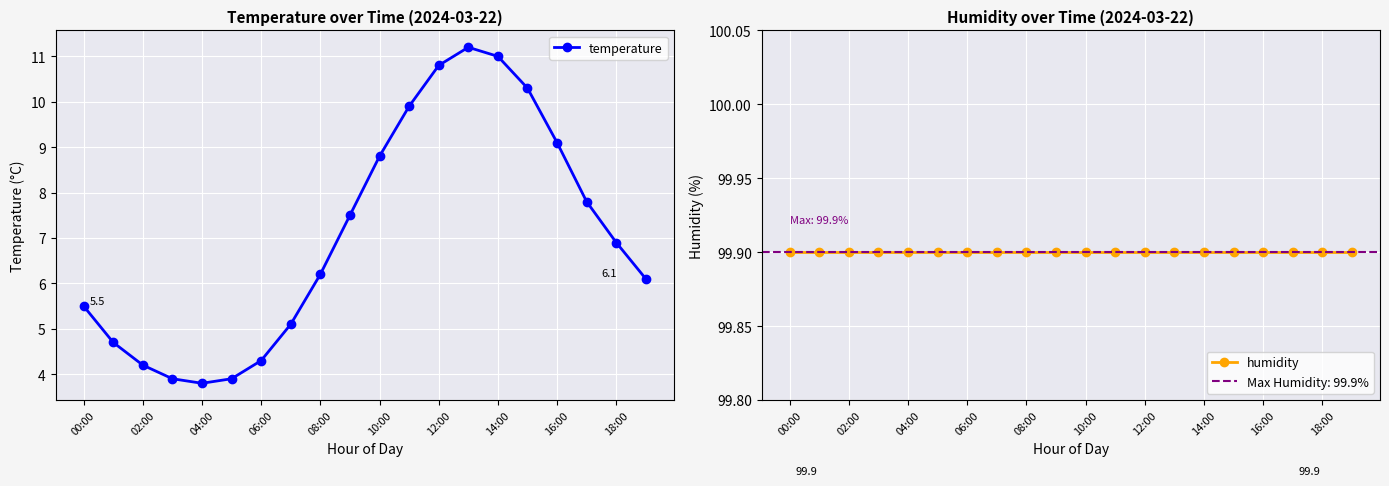

What is the total value across all series at 19?

106.0